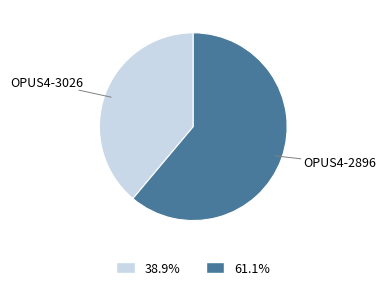

Approximately how many times larger is the value at OPUS4-2896 compared to OPUS4-3026?

1.6